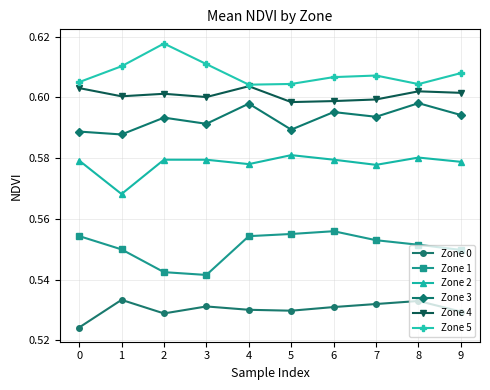

The Zone 1 series shows 0.6 at 4. True or false?

True